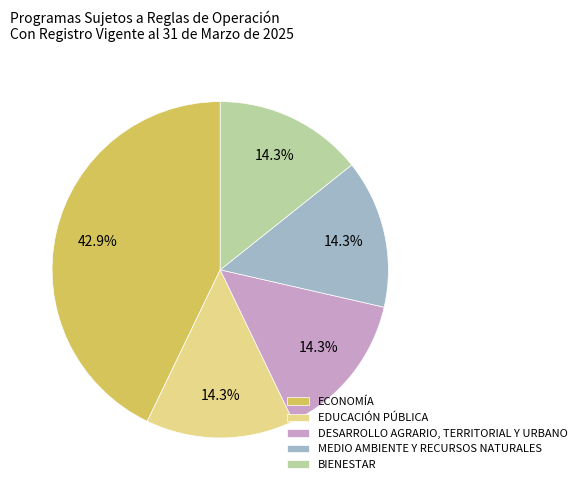

Combined, what portion of the pie is EDUCACIÓN PÚBLICA and ECONOMÍA?

57.1%